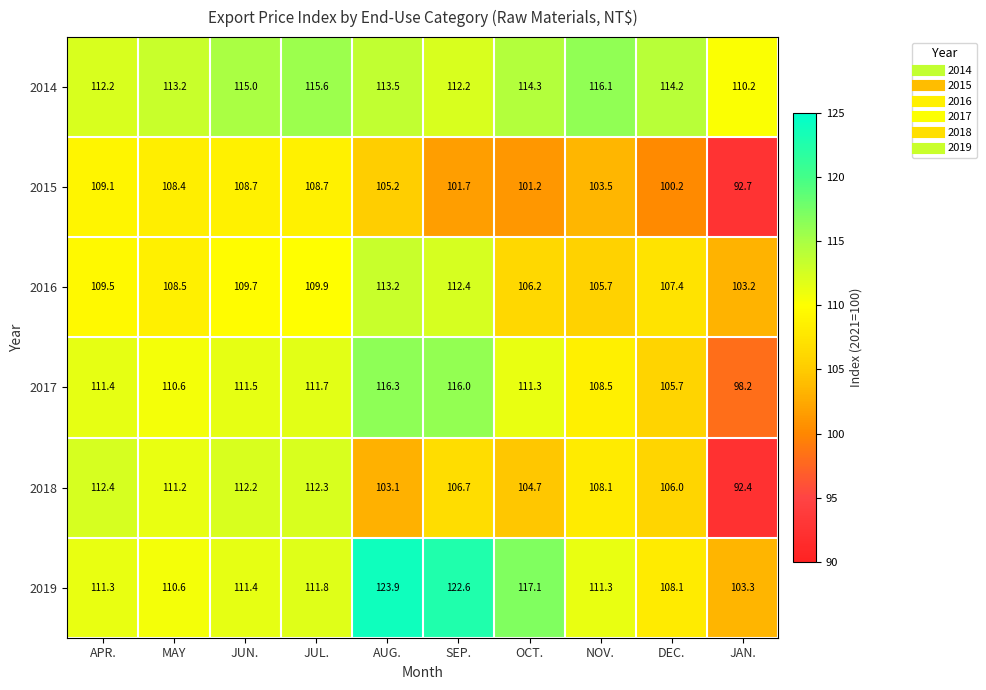

Which series changed the most between JUN. and DEC.?

2015